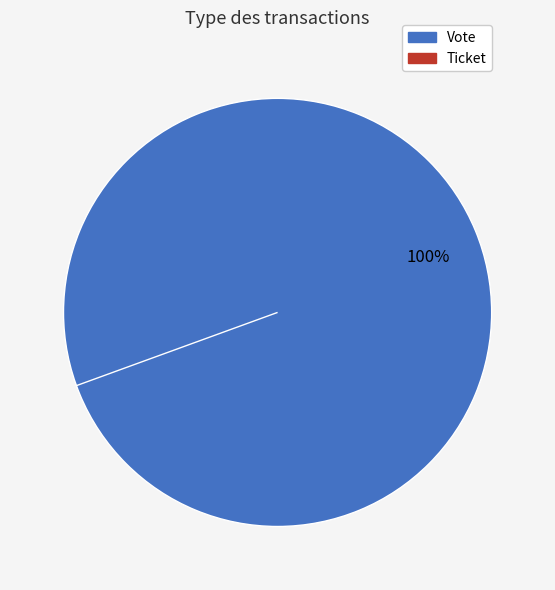

Which slice is the smallest?

Ticket